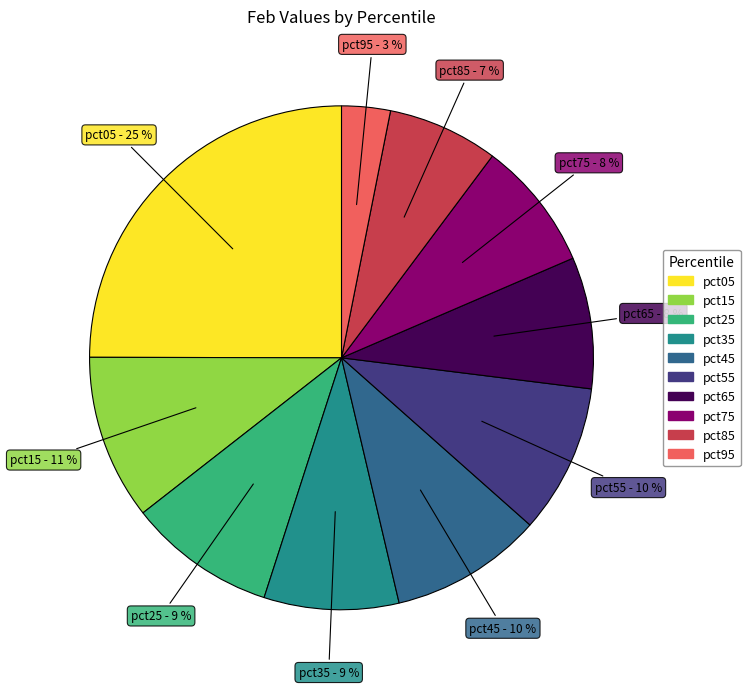

To the nearest percent, what percentage of the pie is pct85?

7%